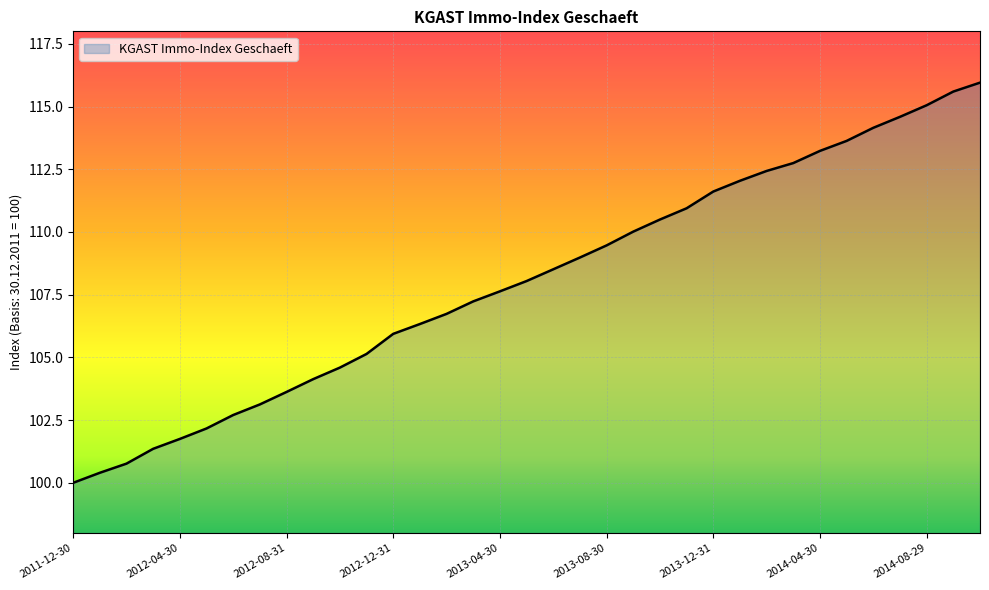

What is the minimum value shown in the chart?

100.0